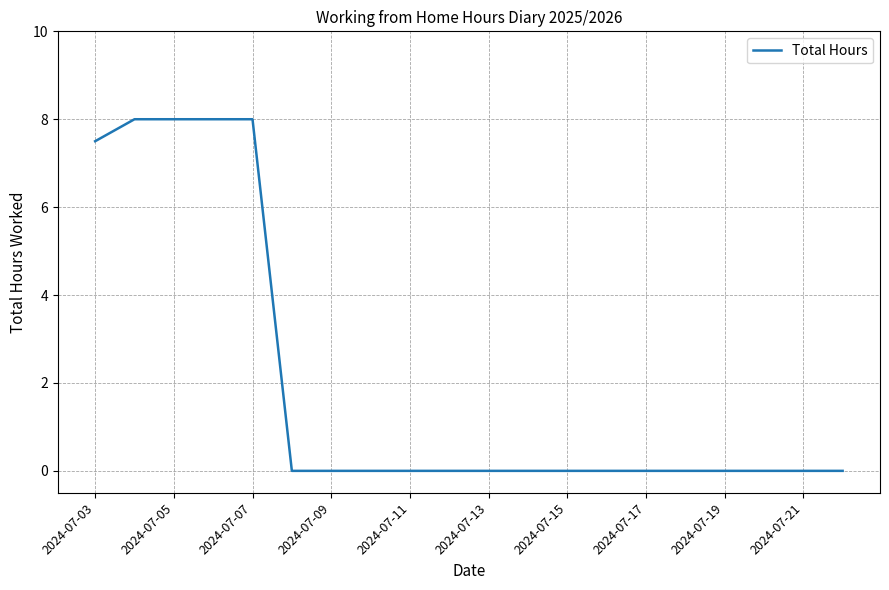

How many lines are shown in the chart?

1